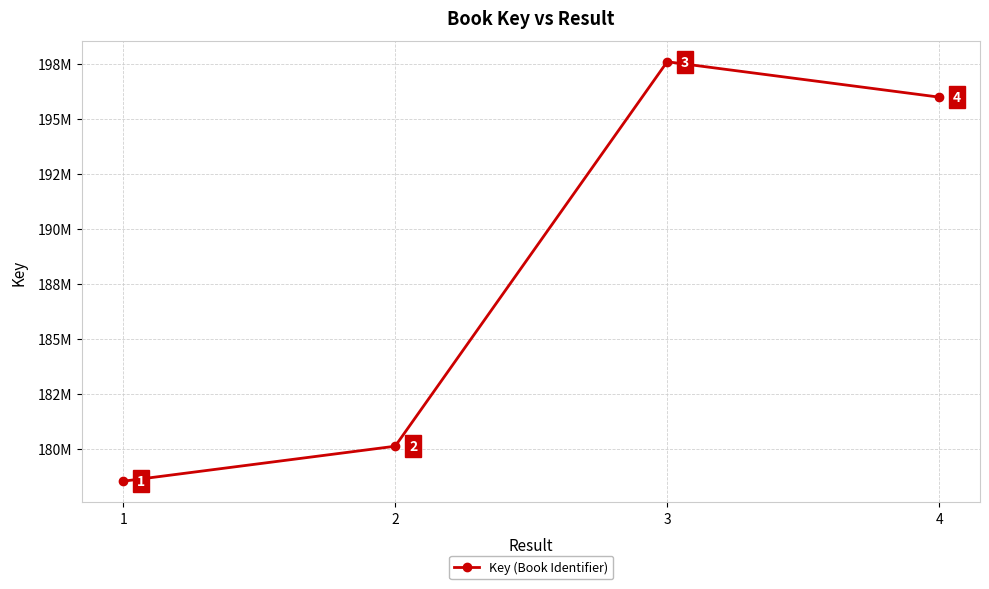

Does the chart display data point markers on the line(s)?

Yes